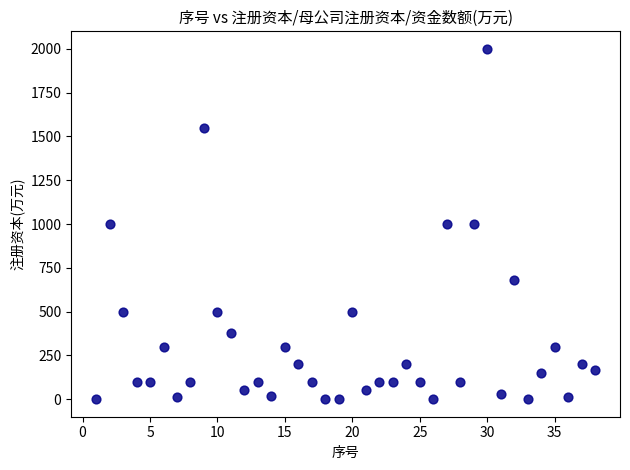

What is the range of Y values (max minus min)?

2000